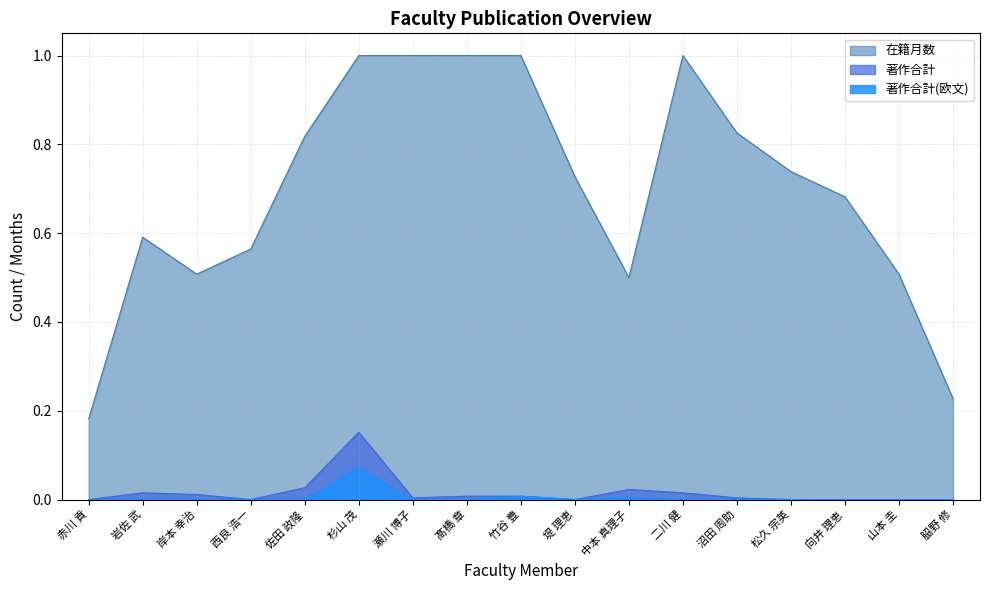

What is the label of the 3rd point from the left?

岸本 幸治